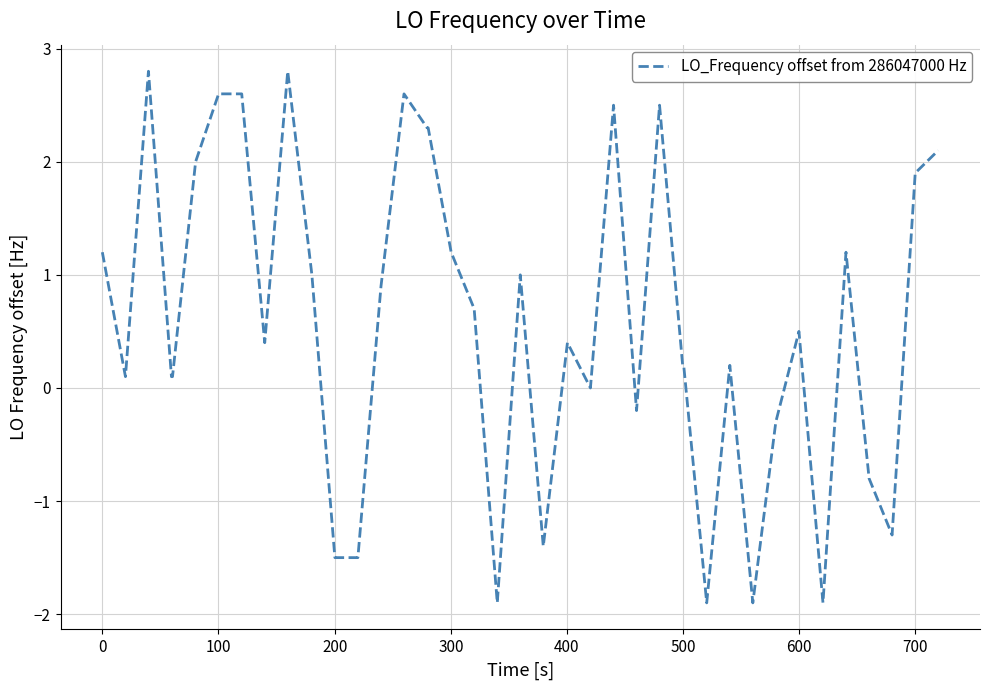

Does the chart have visible grid lines?

Yes